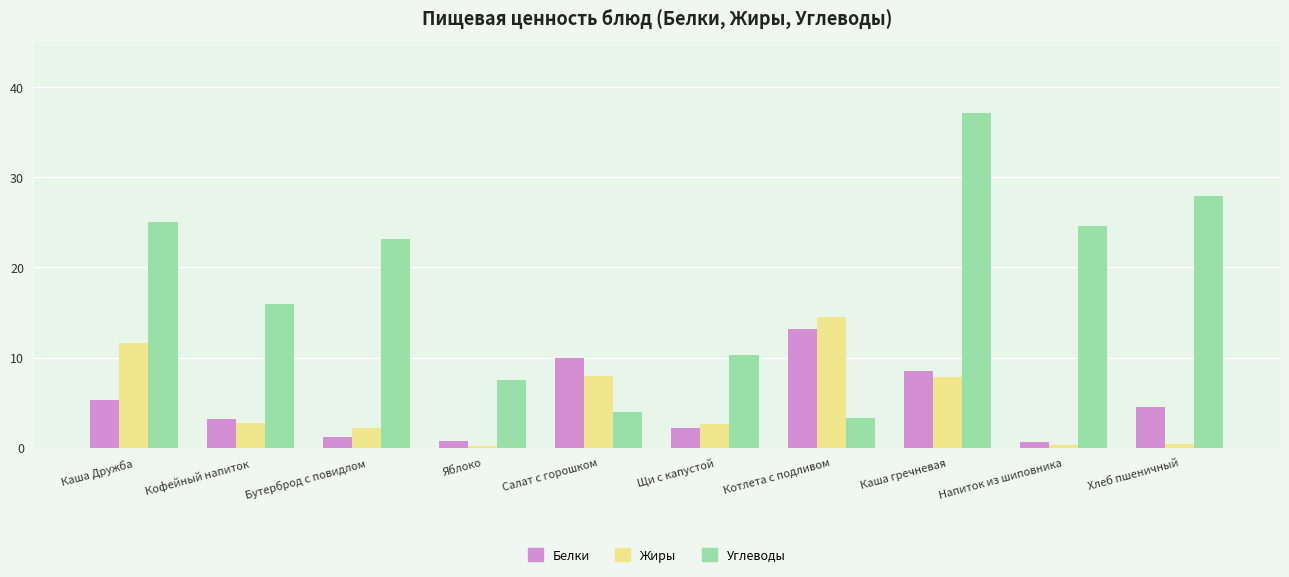

What is the label of the 10th bar from the left?

Хлеб пшеничный